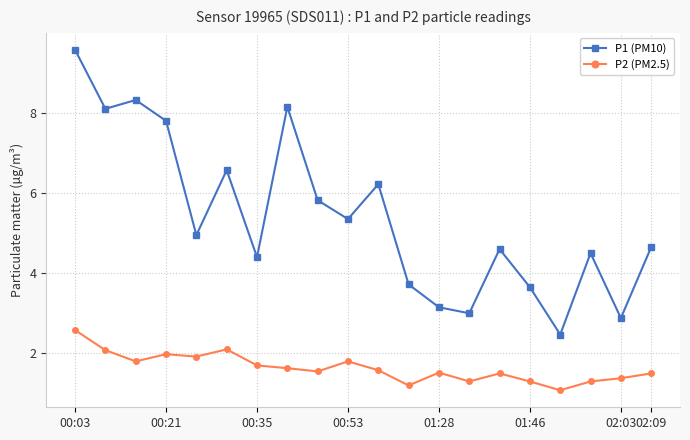

True or false: P1 (PM10) and P2 (PM2.5) intersect in this chart.

False